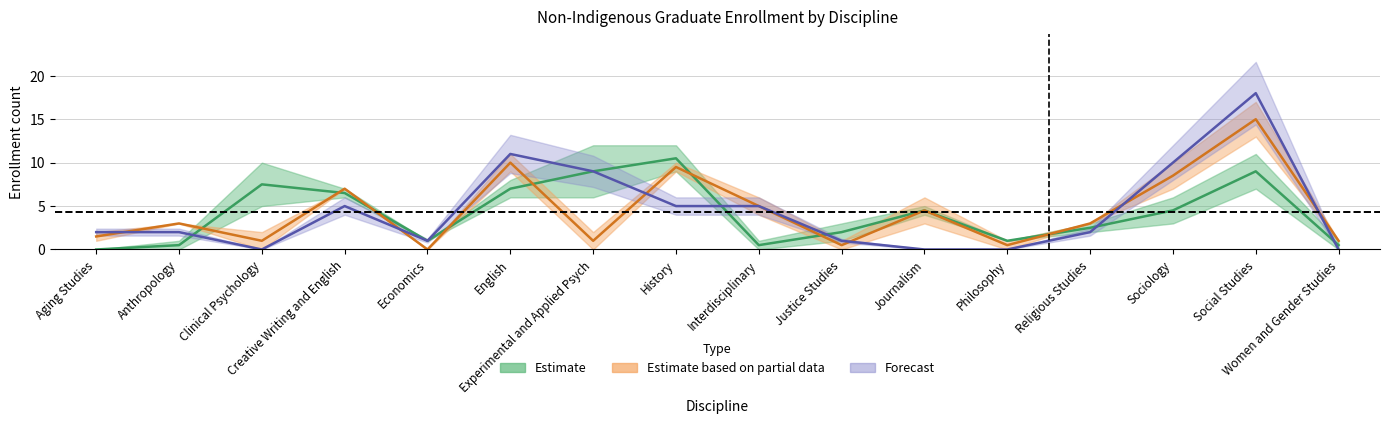

True or false: 202130 has a value of 8 at Creative Writing and English.

False